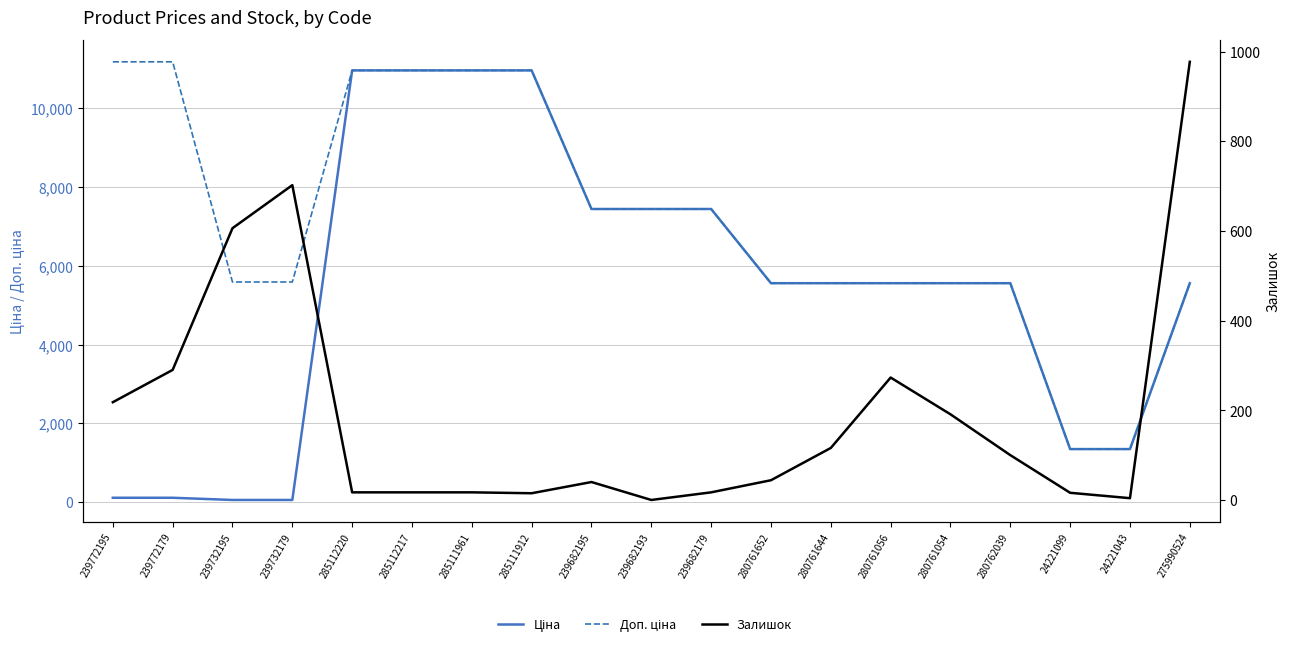

The value of Залишок at 239772179 is 290.0. True or false?

True